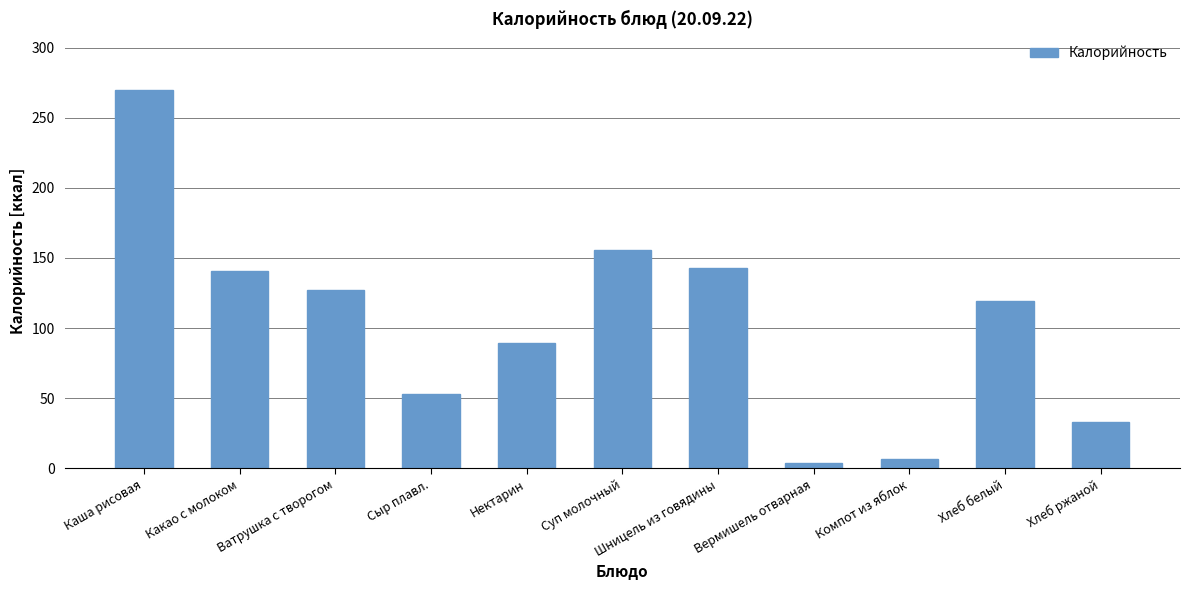

What is the minimum value shown in the chart?

4